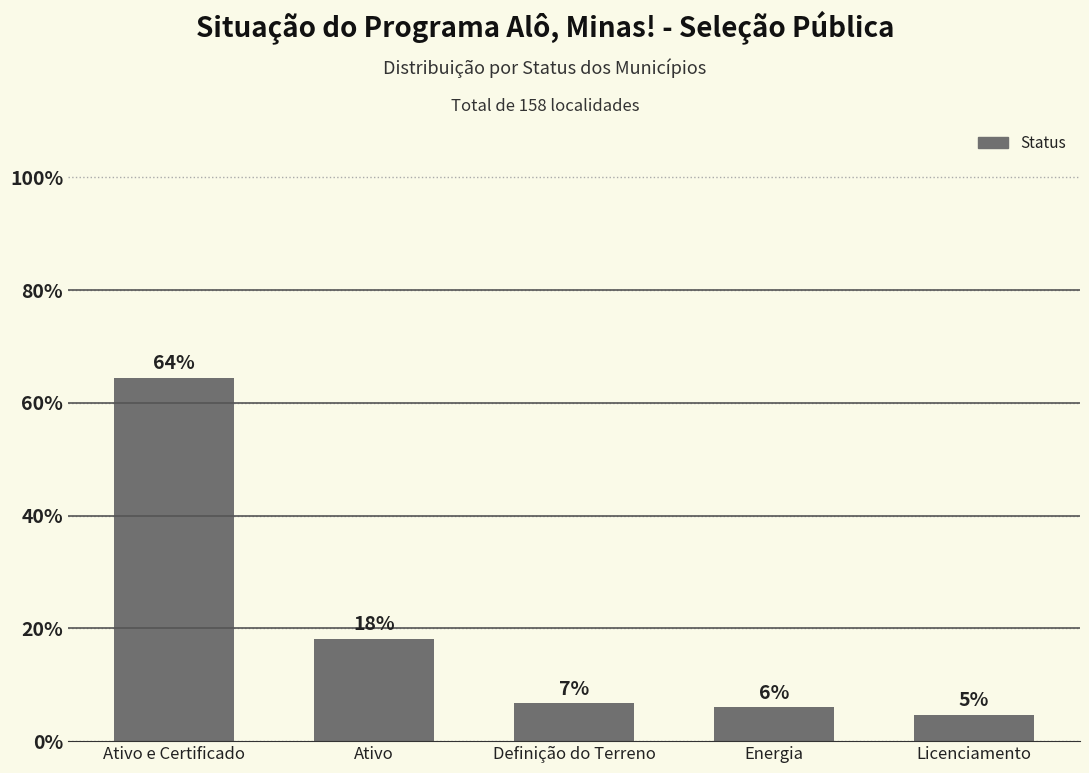

Approximately how many times larger is the value at Licenciamento compared to Ativo?

0.3